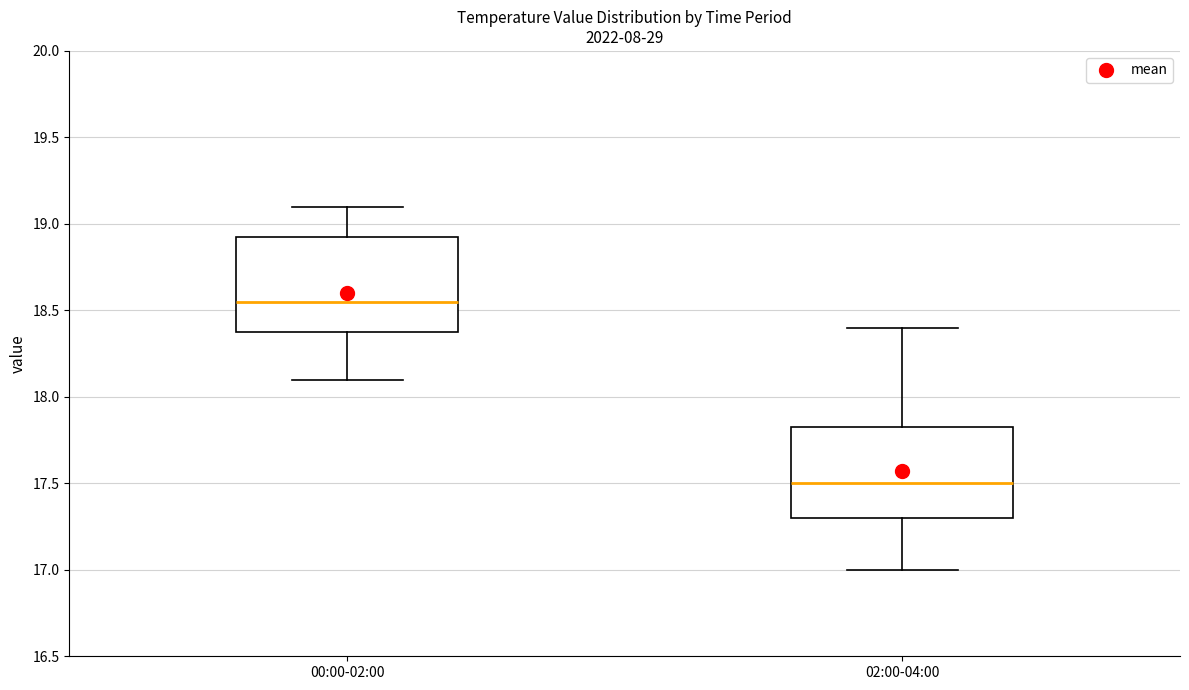

Where does the upper whisker of the box for 00:00-02:00 end on the y-axis? The values are not printed on the chart, so give them approximately, as read against the axis.

19.10